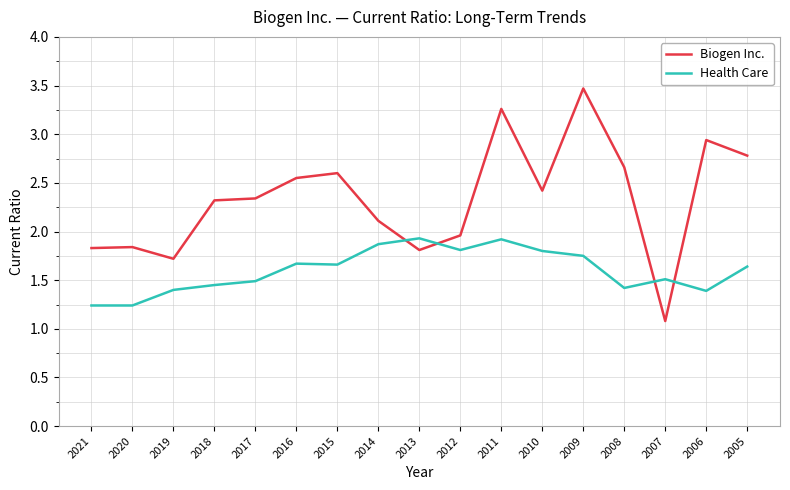

Which series ends up on top after the final intersection of Health Care and Biogen Inc.?

Biogen Inc.